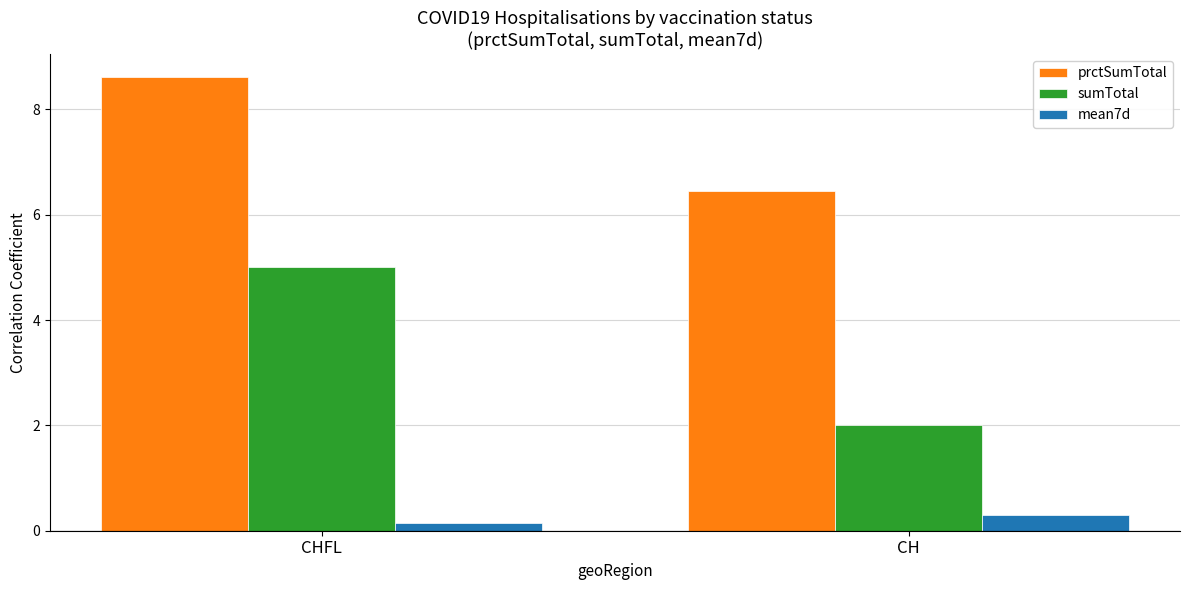

What is the difference between the maximum and minimum values in the prctSumTotal series?

2.2